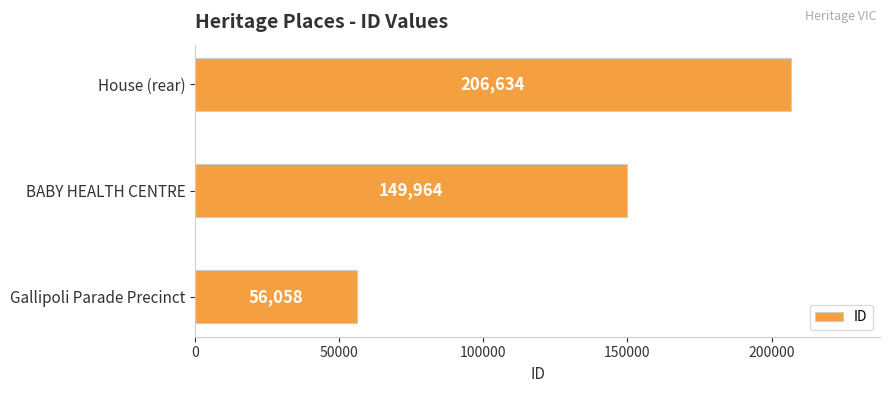

How many data points are less than 149964?

1